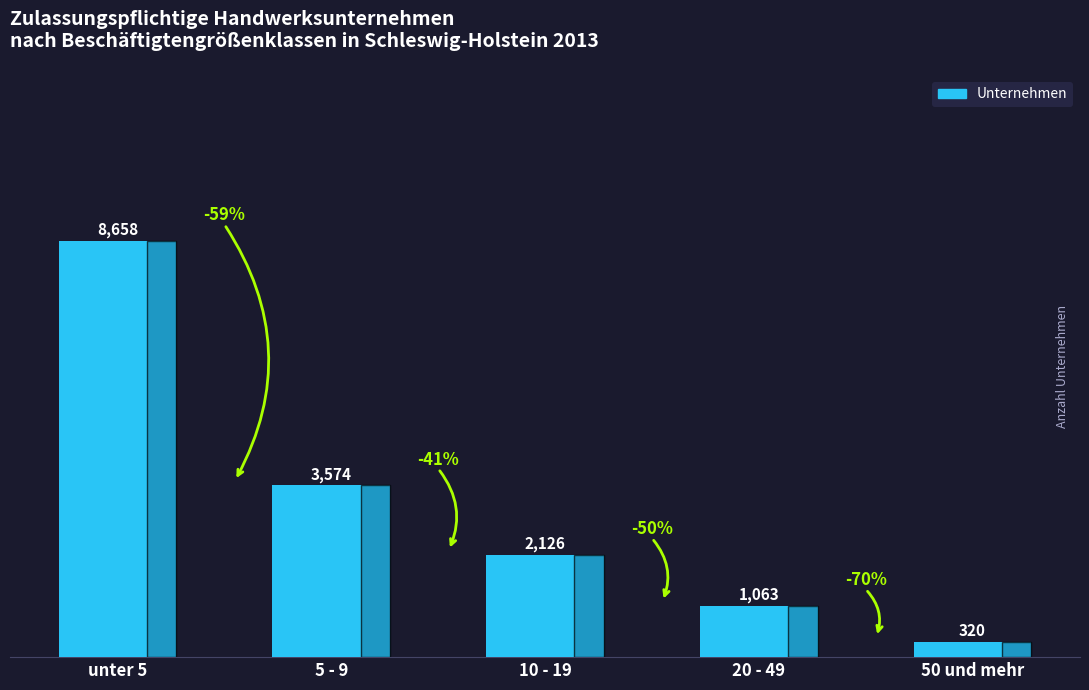

Does the chart contain any negative values?

No